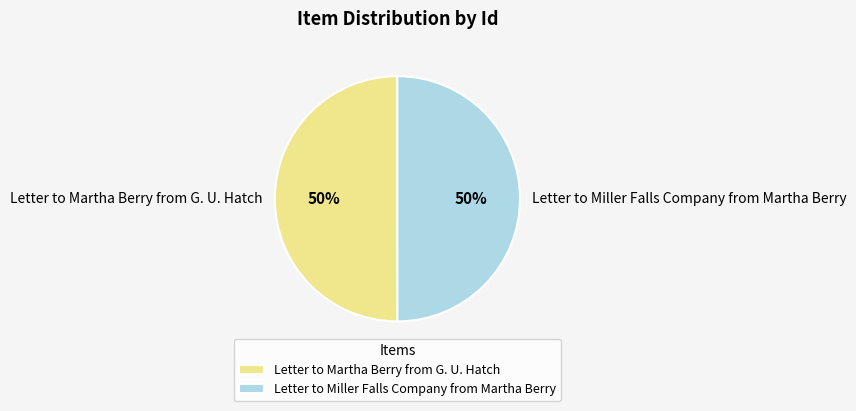

What is the ratio of the value at Letter to Miller Falls Company from Martha Berry to the value at Letter to Martha Berry from G. U. Hatch?

1.0